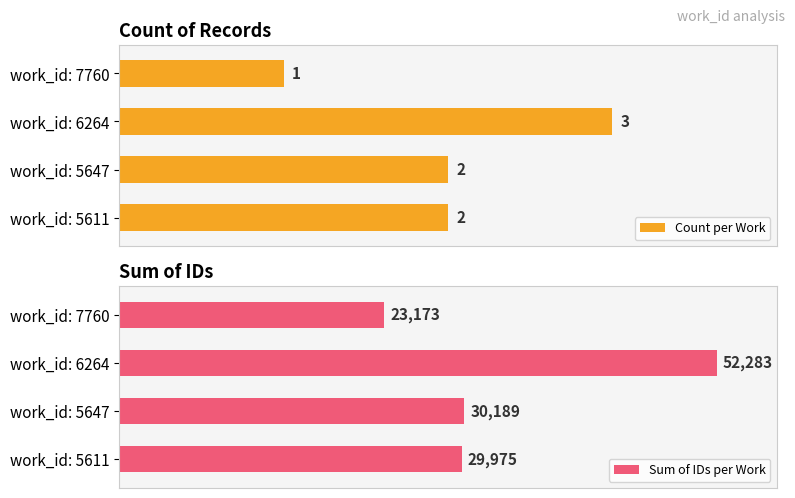

Where is Sum of IDs per Work nearest to the value 37728?

work_id: 5647